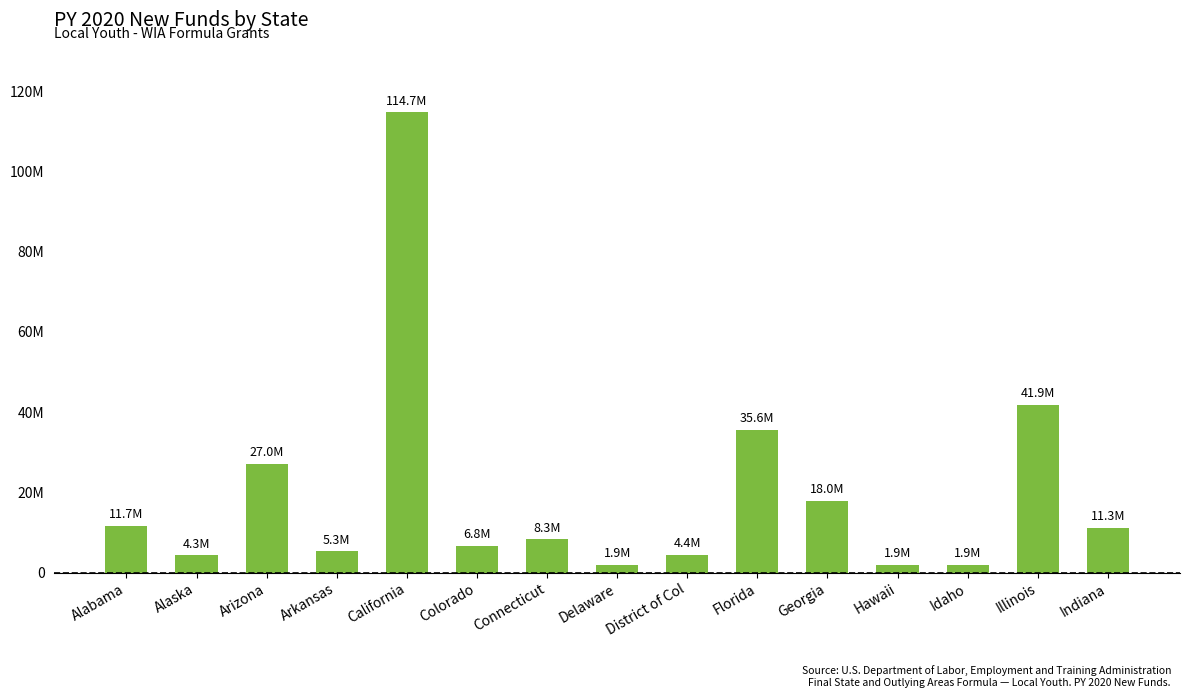

What is the difference between the values at Hawaii and Illinois?

40008725